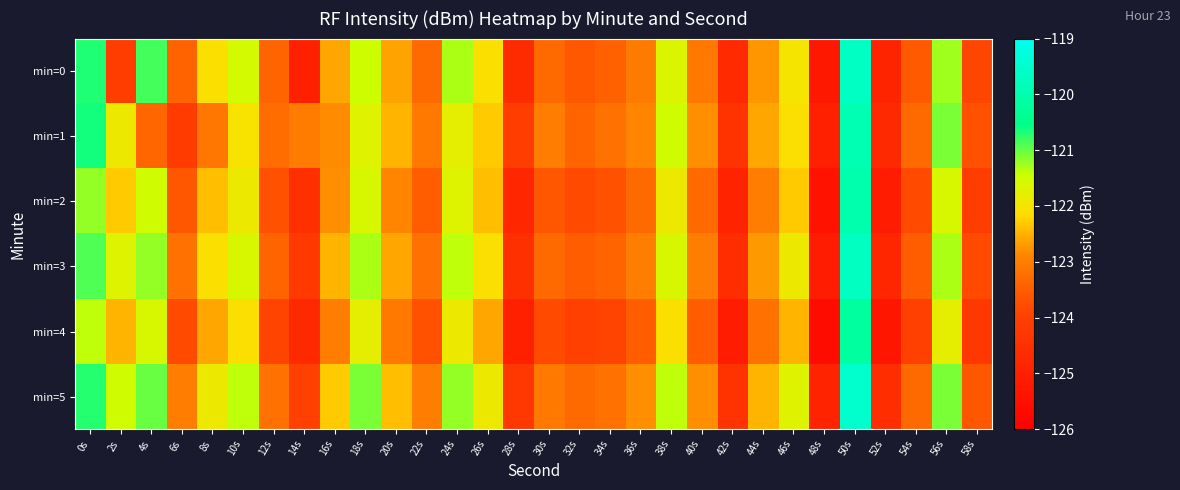

Reading left to right, what are all the values shown in this chart?

min=0: 0s=-120.7	2s=-124.1	4s=-120.8	6s=-123.4	8s=-122.1	10s=-121.6	12s=-123.4	14s=-125.0	16s=-122.6	18s=-121.5	20s=-122.6	22s=-123.3	24s=-121.3	26s=-122.1	28s=-124.7	30s=-123.3	32s=-123.6	34s=-123.5	36s=-123.1	38s=-121.7	40s=-123.1	42s=-124.7	44s=-122.7	46s=-122.0	48s=-125.3	50s=-119.7	52s=-124.9	54s=-123.6	56s=-121.3	58s=-123.9
min=1: 0s=-120.6	2s=-121.9	4s=-123.4	6s=-124.1	8s=-123.1	10s=-122.0	12s=-123.2	14s=-123.0	16s=-122.8	18s=-121.7	20s=-122.5	22s=-123.1	24s=-121.8	26s=-122.3	28s=-124.1	30s=-123.0	32s=-123.4	34s=-123.2	36s=-122.9	38s=-121.5	40s=-122.8	42s=-124.4	44s=-122.6	46s=-122.1	48s=-125.0	50s=-119.9	52s=-124.7	54s=-123.3	56s=-121.1	58s=-123.7
min=2: 0s=-121.2	2s=-122.3	4s=-121.5	6s=-123.6	8s=-122.4	10s=-121.9	12s=-123.7	14s=-124.5	16s=-122.8	18s=-121.6	20s=-122.9	22s=-123.5	24s=-121.7	26s=-122.4	28s=-124.8	30s=-123.6	32s=-123.8	34s=-123.7	36s=-123.3	38s=-121.9	40s=-123.3	42s=-124.9	44s=-123.0	46s=-122.3	48s=-125.4	50s=-120.0	52s=-125.1	54s=-123.8	56s=-121.6	58s=-124.1
min=3: 0s=-120.9	2s=-121.7	4s=-121.2	6s=-123.2	8s=-122.1	10s=-121.6	12s=-123.4	14s=-124.2	16s=-122.5	18s=-121.3	20s=-122.6	22s=-123.2	24s=-121.4	26s=-122.1	28s=-124.5	30s=-123.3	32s=-123.5	34s=-123.4	36s=-123.0	38s=-121.6	40s=-123.0	42s=-124.6	44s=-122.7	46s=-121.9	48s=-125.1	50s=-119.7	52s=-124.8	54s=-123.5	56s=-121.3	58s=-123.8
min=4: 0s=-121.4	2s=-122.5	4s=-121.6	6s=-123.8	8s=-122.6	10s=-122.1	12s=-123.9	14s=-124.7	16s=-123.0	18s=-121.8	20s=-123.1	22s=-123.7	24s=-121.9	26s=-122.6	28s=-125.0	30s=-123.8	32s=-124.0	34s=-123.9	36s=-123.5	38s=-122.1	40s=-123.5	42s=-125.1	44s=-123.2	46s=-122.5	48s=-125.6	50s=-120.2	52s=-125.3	54s=-124.0	56s=-121.8	58s=-124.3
min=5: 0s=-120.7	2s=-121.5	4s=-121.0	6s=-123.0	8s=-121.9	10s=-121.4	12s=-123.2	14s=-124.0	16s=-122.3	18s=-121.1	20s=-122.4	22s=-123.0	24s=-121.2	26s=-121.9	28s=-124.3	30s=-123.1	32s=-123.3	34s=-123.2	36s=-122.8	38s=-121.4	40s=-122.8	42s=-124.4	44s=-122.5	46s=-121.7	48s=-124.9	50s=-119.5	52s=-124.6	54s=-123.3	56s=-121.1	58s=-123.6